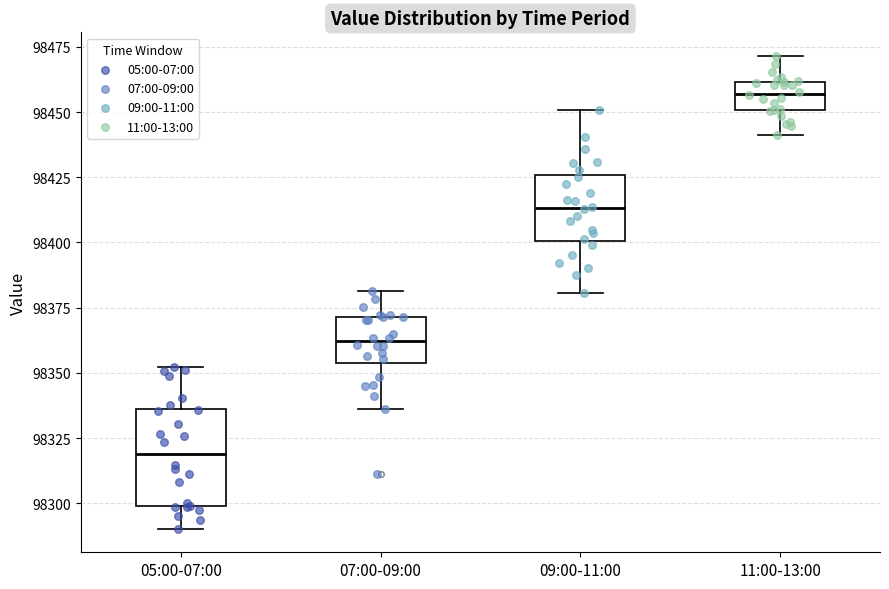

Which box has the highest median line?

11:00-13:00